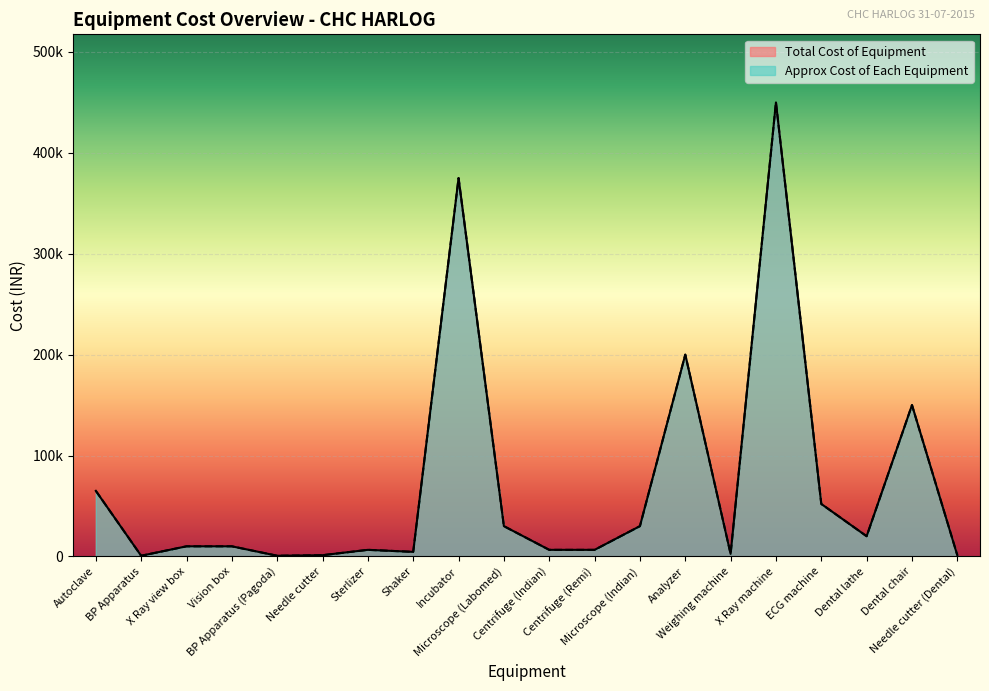

How many data points in Total Cost of Equipment are above 10000?

9